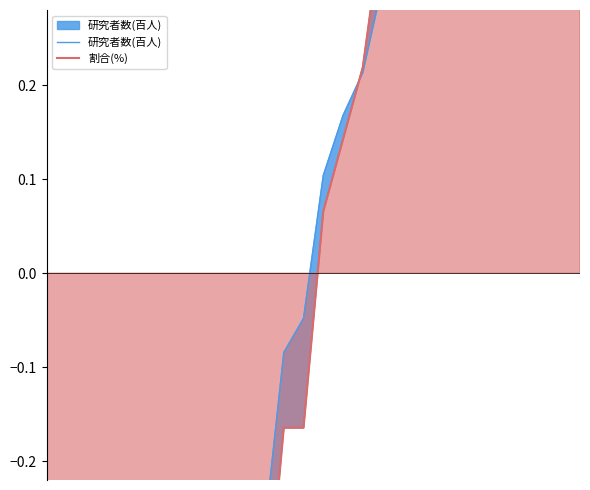

Which series has the largest total across all categories?

研究者数(百人)